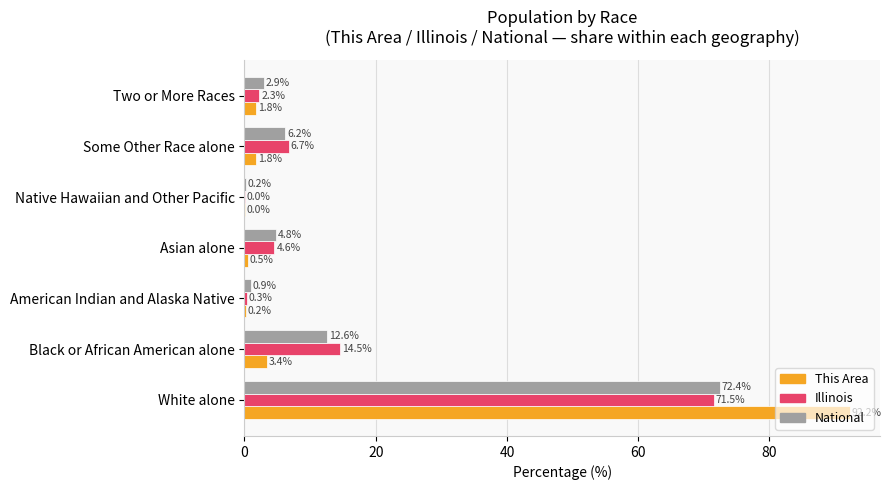

Which series changed the most between Native Hawaiian and Other Pacific and Some Other Race alone?

Illinois